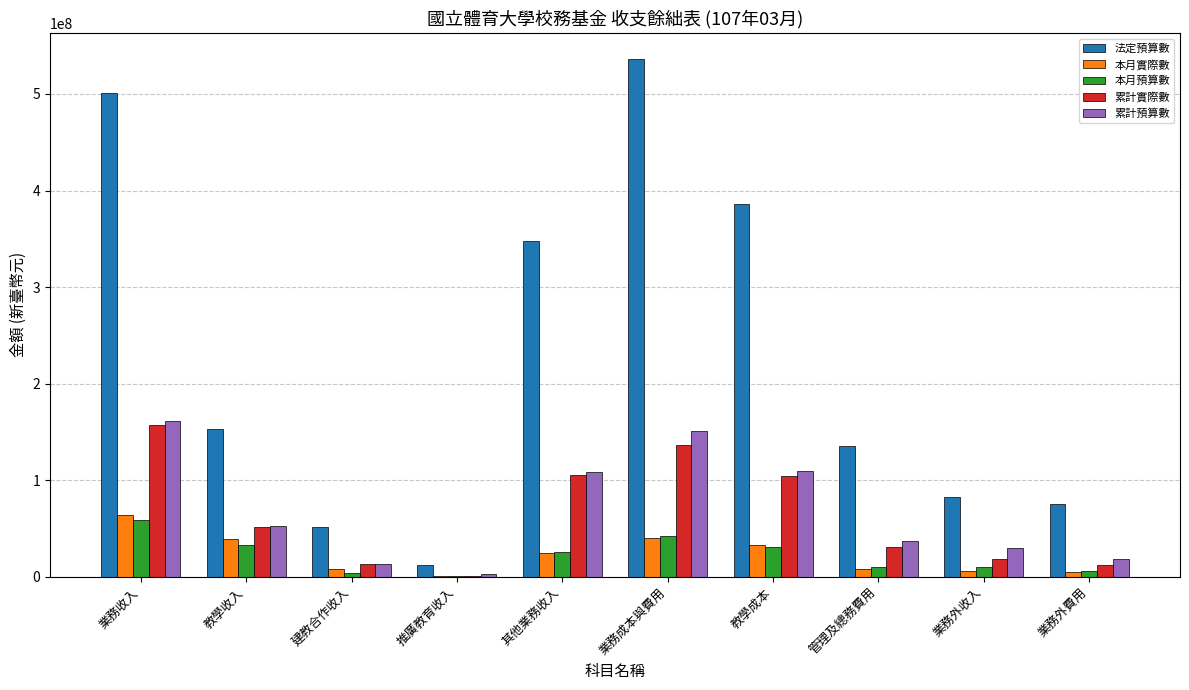

The value of 累計預算數 at 業務收入 is 88763405. True or false?

False